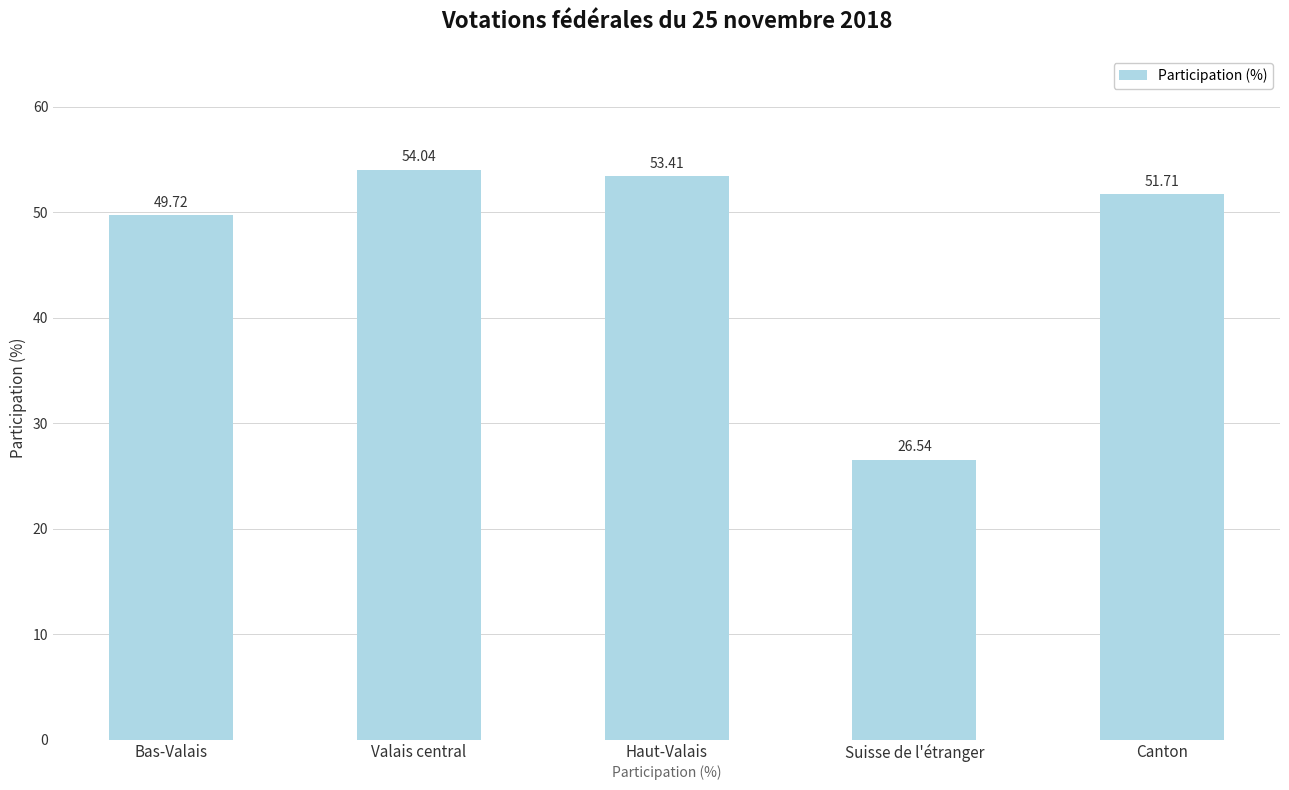

Which category has the highest value across all series?

Valais central